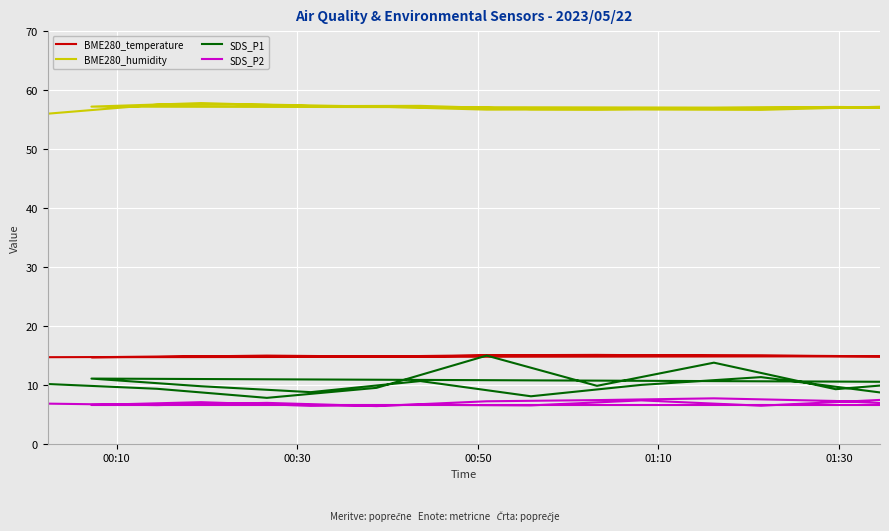

At which label is BME280_humidity closest to 56?

00:10